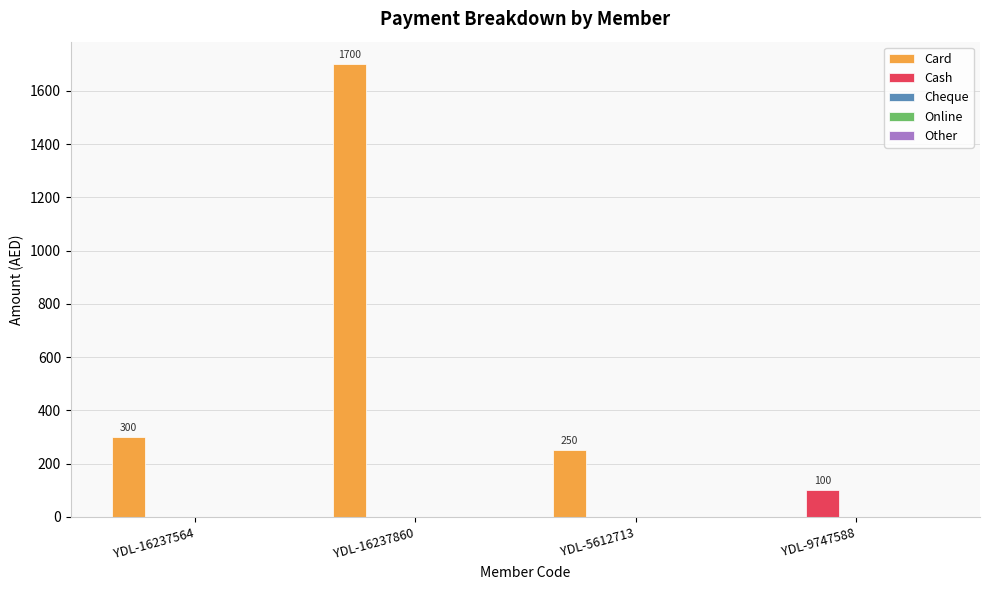

How many Cash values are between 0 and 100?

4